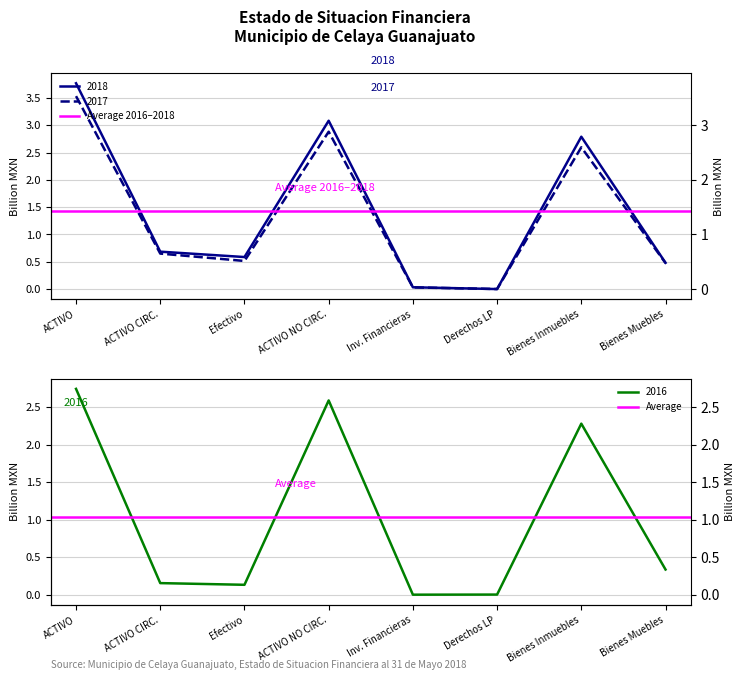

Where is Average 2016–2018 nearest to the value 1?

ACTIVO